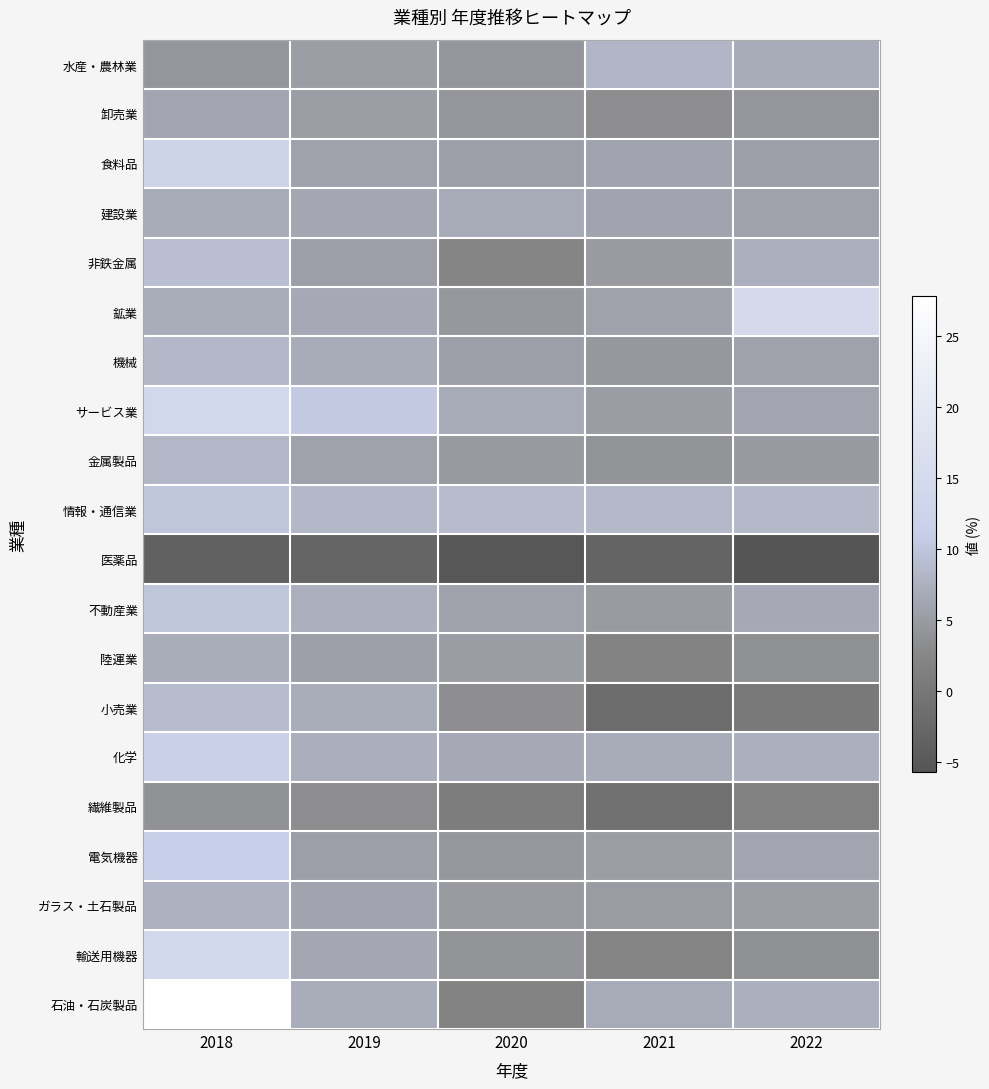

Reading right to left, what are all the values shown in this chart?

水産・農林業: 2022=6.9	2021=8.1	2020=4.5	2019=5.4	2018=4.5
卸売業: 2022=4.5	2021=3.5	2020=4.5	2019=5.3	2018=6.1
食料品: 2022=5.5	2021=6.0	2020=5.5	2019=5.8	2018=12.7
建設業: 2022=5.8	2021=6.0	2020=6.8	2019=6.4	2018=6.9
非鉄金属: 2022=7.4	2021=4.9	2020=2.4	2019=5.5	2018=9.1
鉱業: 2022=14.9	2021=5.8	2020=4.7	2019=6.7	2018=7.0
機械: 2022=5.7	2021=4.7	2020=5.5	2019=6.9	2018=8.4
サービス業: 2022=6.1	2021=5.2	2020=6.8	2019=10.5	2018=14.3
金属製品: 2022=4.8	2021=4.2	2020=4.8	2019=5.7	2018=8.3
情報・通信業: 2022=8.5	2021=8.5	2020=8.7	2019=8.4	2018=10.0
医薬品: 2022=-5.7	2021=-3.1	2020=-5.3	2019=-2.9	2018=-3.6
不動産業: 2022=6.7	2021=5.0	2020=5.8	2019=7.4	2018=9.9
陸運業: 2022=3.6	2021=1.9	2020=5.2	2019=5.6	2018=7.0
小売業: 2022=0.4	2021=-1.8	2020=3.5	2019=7.0	2018=8.7
化学: 2022=7.5	2021=6.9	2020=6.7	2019=7.3	2018=11.7
繊維製品: 2022=1.7	2021=-0.9	2020=1.1	2019=3.4	2018=3.9
電気機器: 2022=6.2	2021=5.4	2020=4.7	2019=5.5	2018=11.1
ガラス・土石製品: 2022=5.4	2021=5.1	2020=5.0	2019=6.0	2018=7.6
輸送用機器: 2022=3.7	2021=2.1	2020=4.2	2019=6.4	2018=14.6
石油・石炭製品: 2022=7.4	2021=6.8	2020=2.0	2019=7.1	2018=27.8